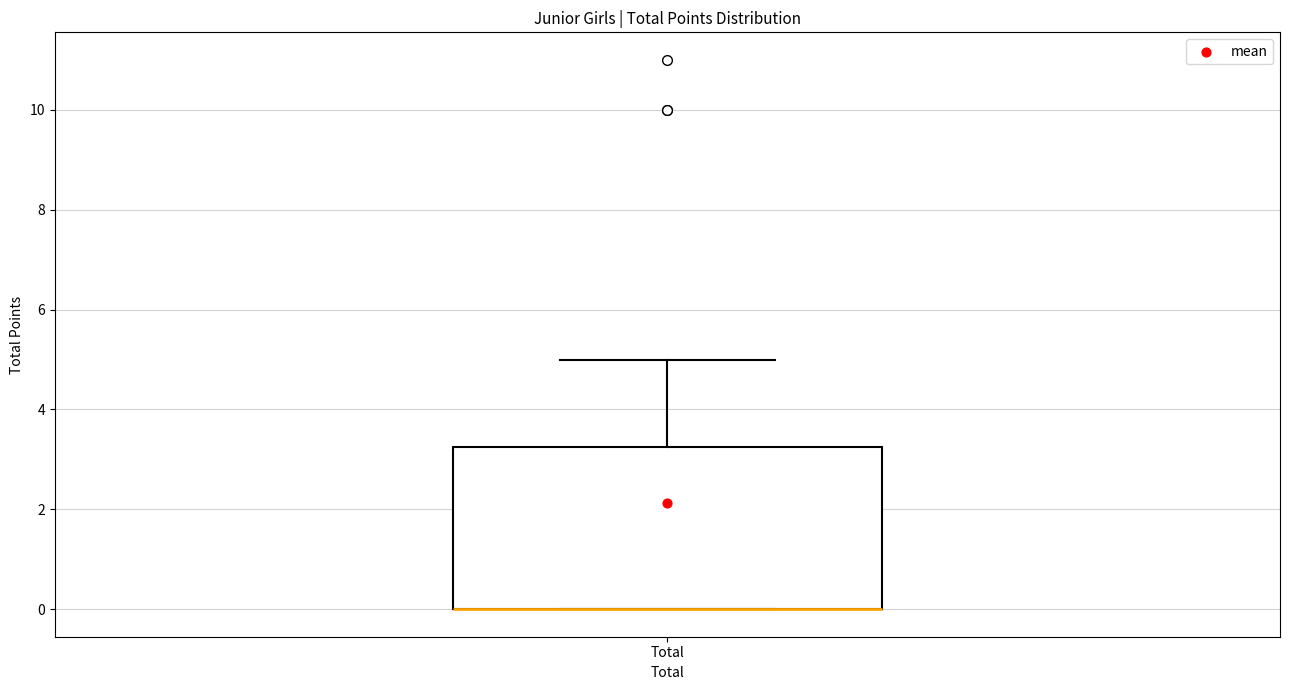

Where is the upper edge of the box for Total on the y-axis? The values are not printed on the chart, so give them approximately, as read against the axis.

3.2